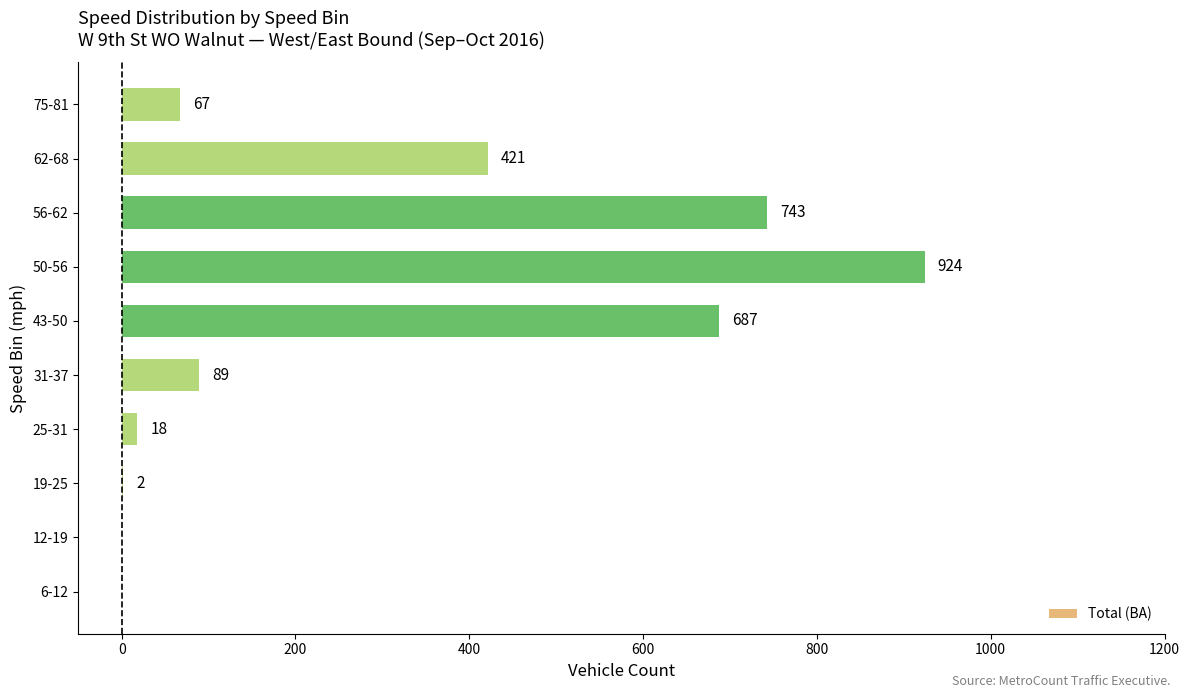

Which category has the highest value across all series?

50-56